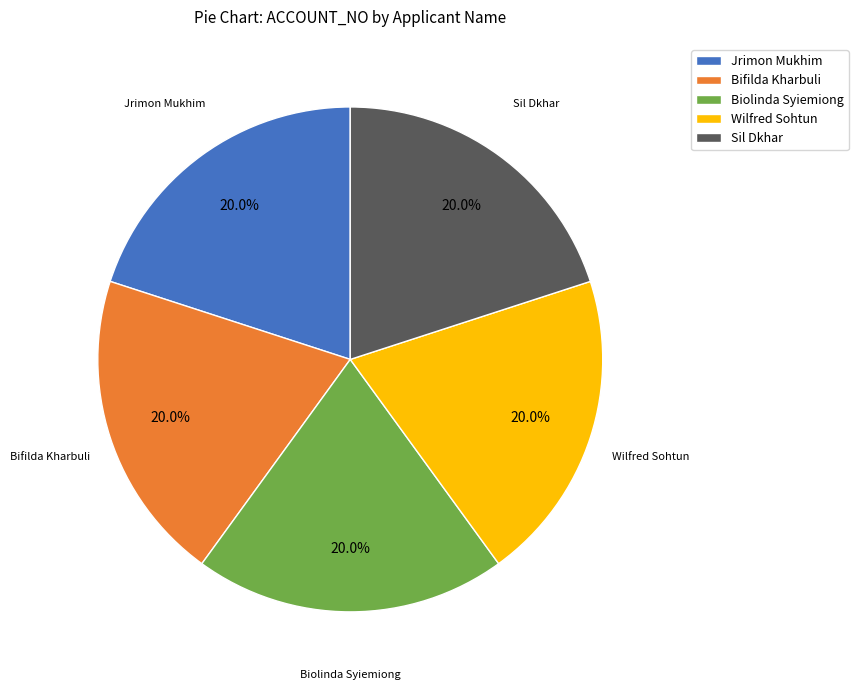

How much of the chart is everything except Biolinda Syiemiong?

80.0%